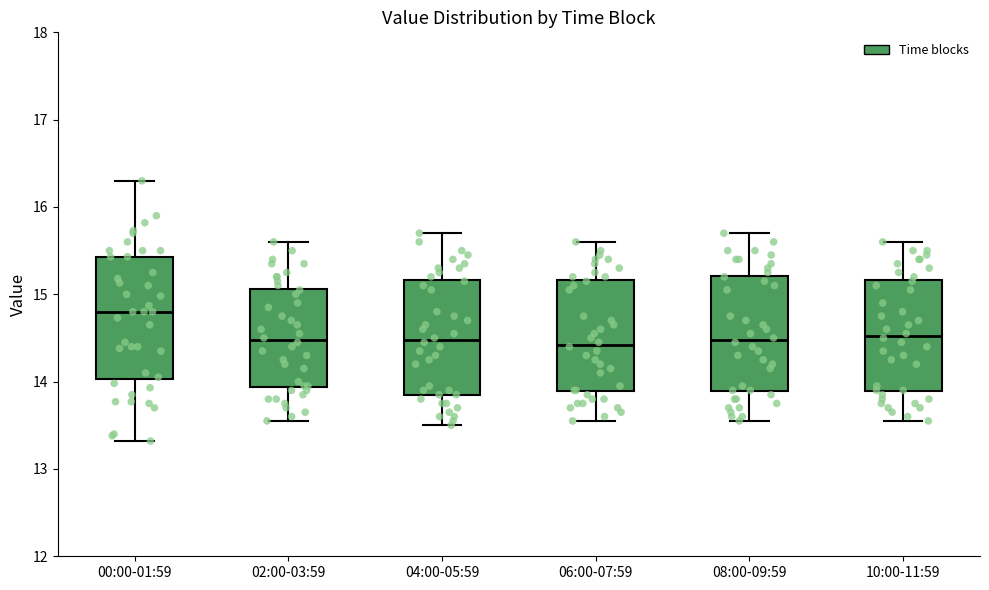

Where does the lower whisker of the box for 04:00-05:59 end on the y-axis? The values are not printed on the chart, so give them approximately, as read against the axis.

13.5